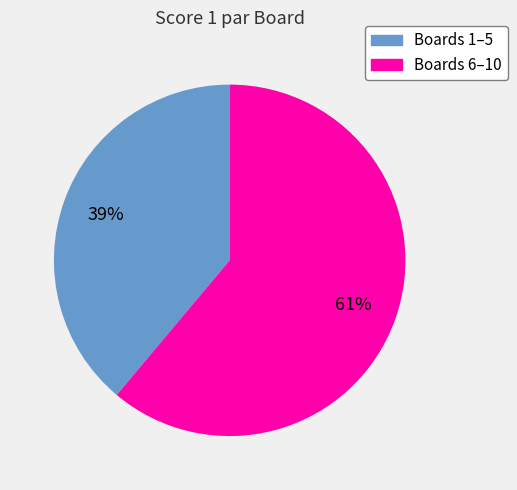

To the nearest percent, what is the difference between the largest and smallest slice percentages?

22%